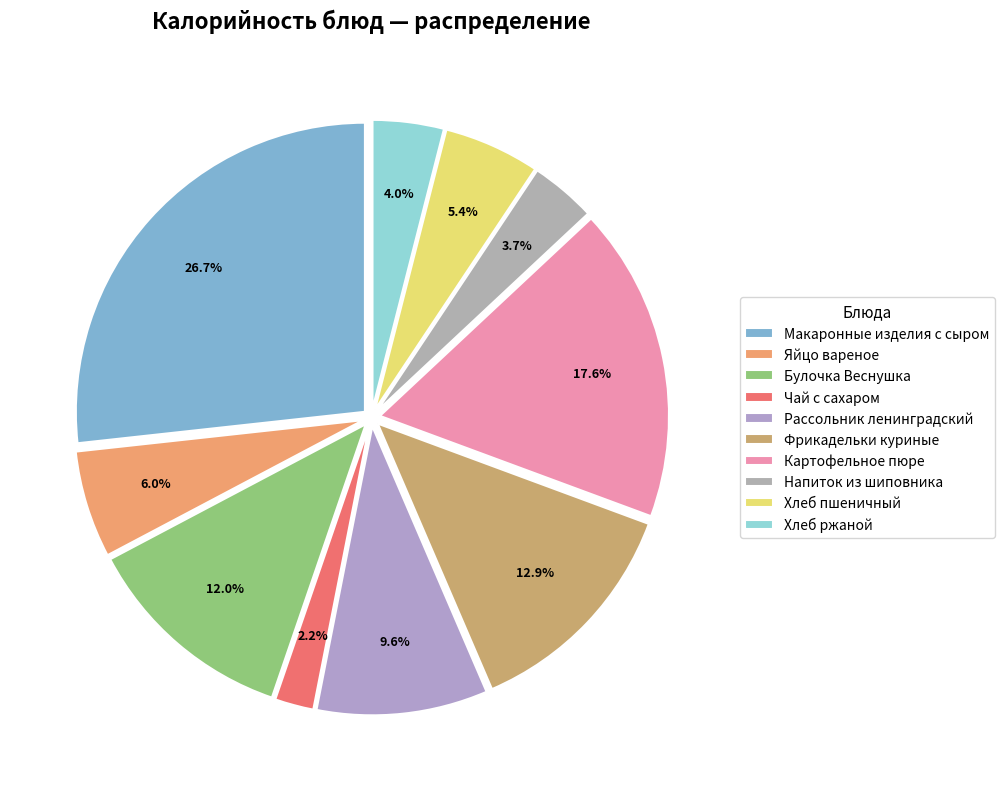

To the nearest percent, what percentage of the pie is Напиток из шиповника?

4%